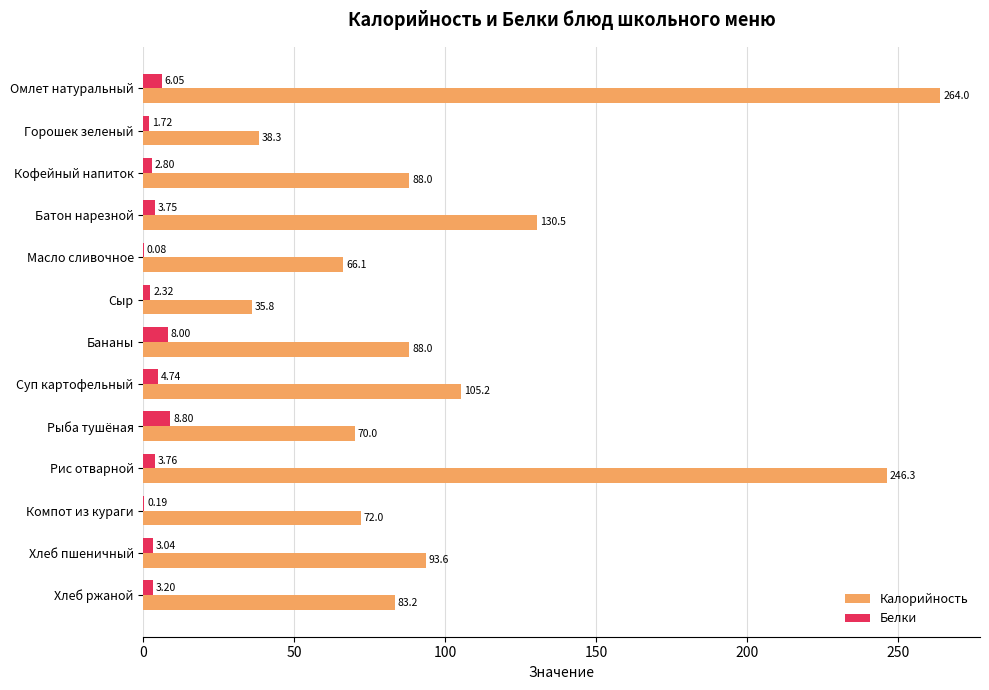

What is the average value of the Белки series?

3.7